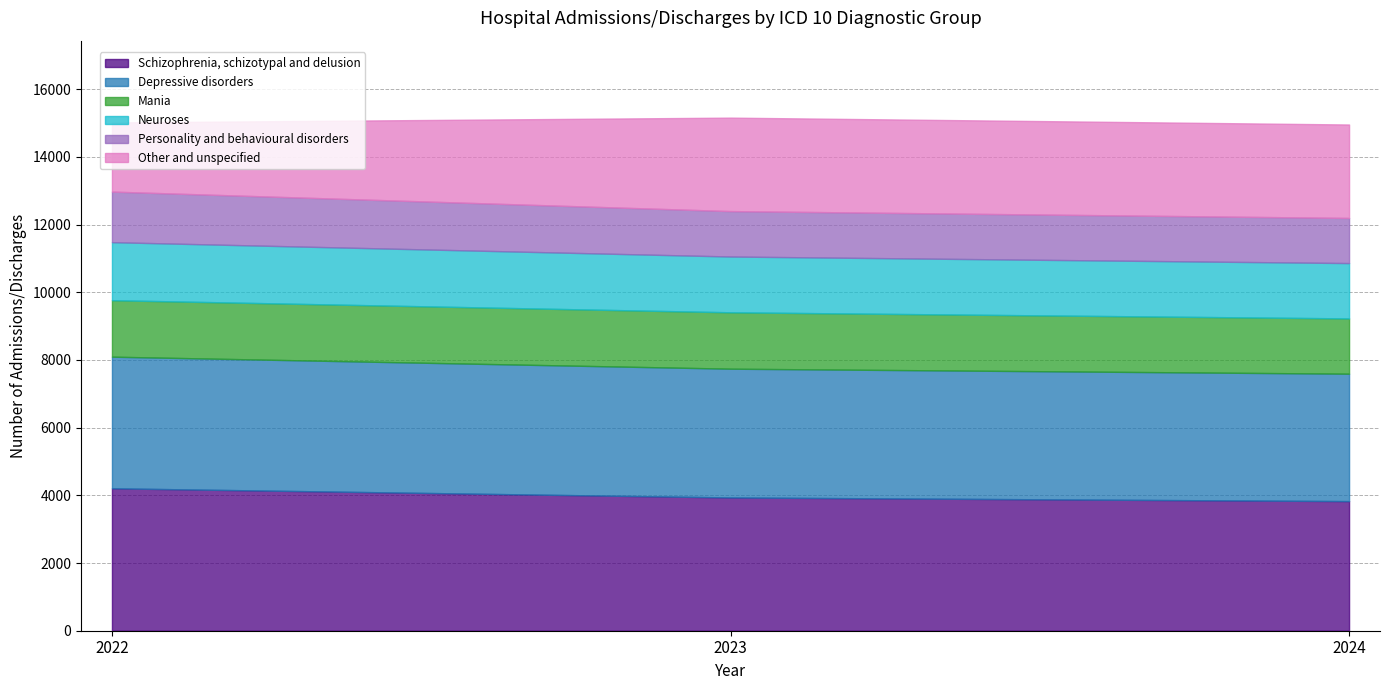

What is the difference between the maximum and second lowest values in the Personality and behavioural disorders series?

152